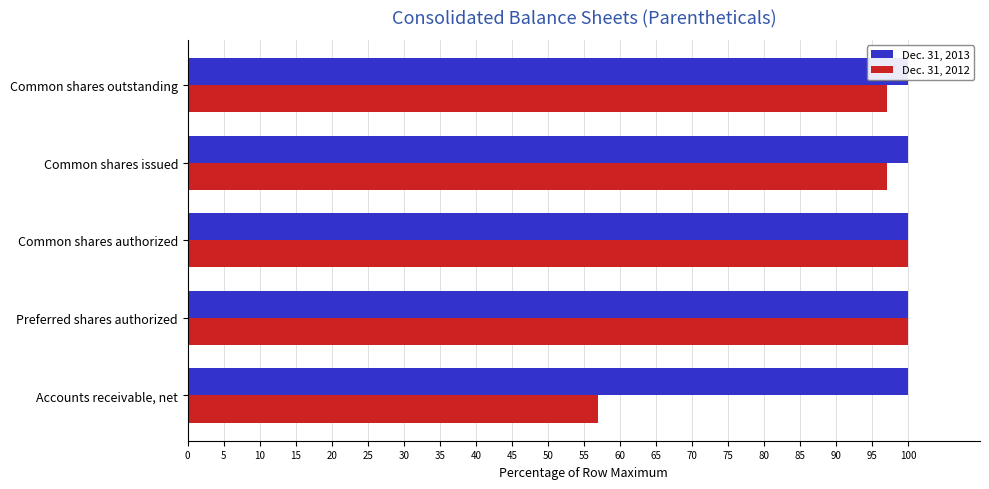

List the series in order of their peak value, lowest first.

Dec. 31, 2013, Dec. 31, 2012